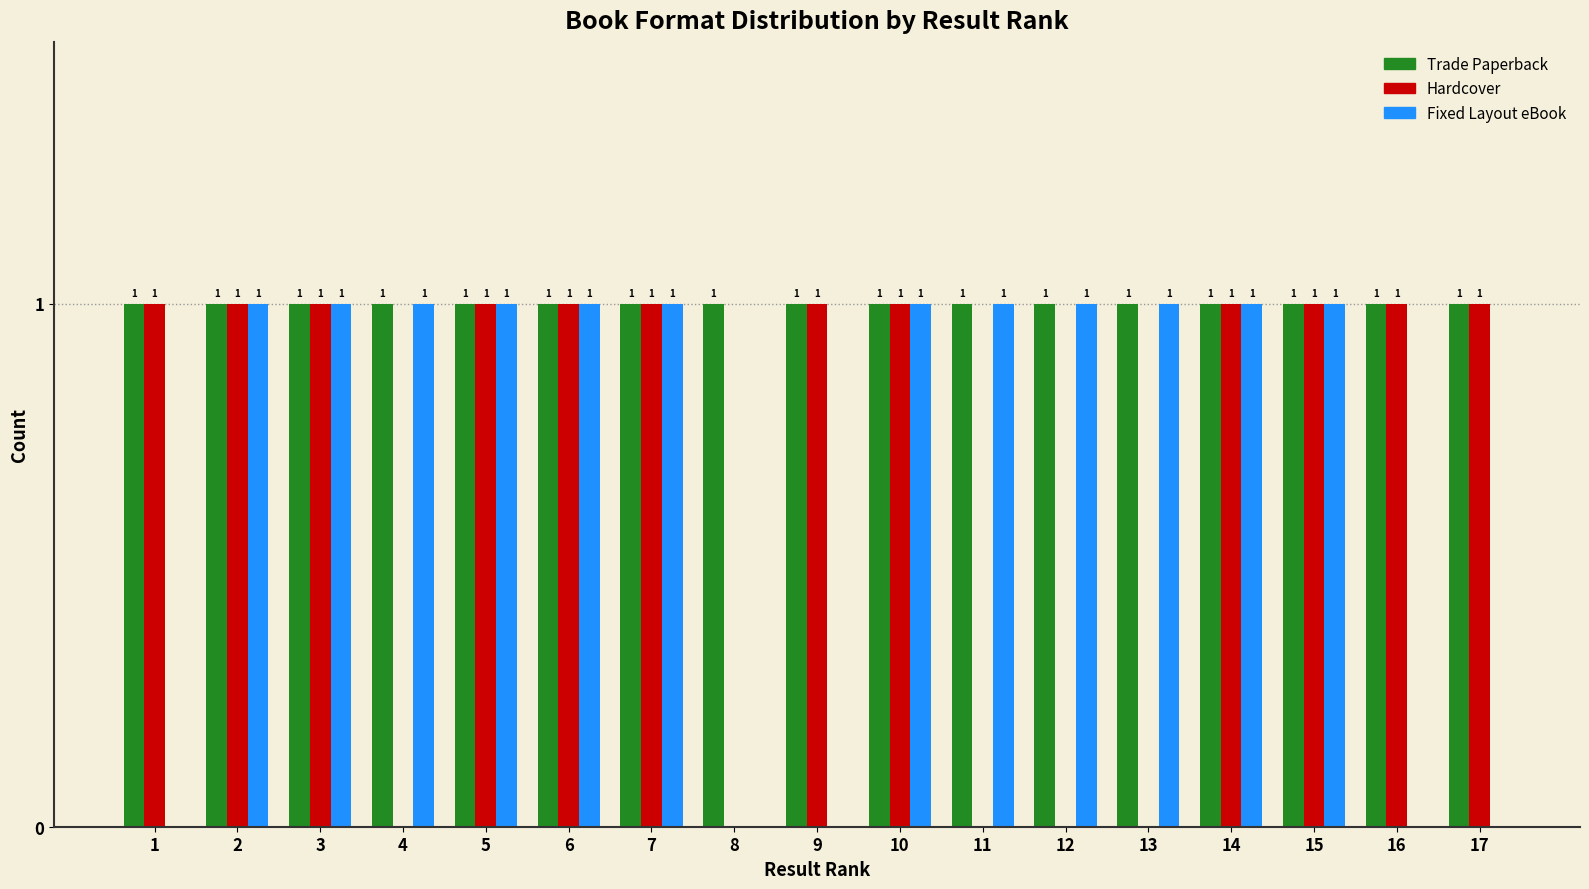

Which series has the largest total across all categories?

Trade Paperback